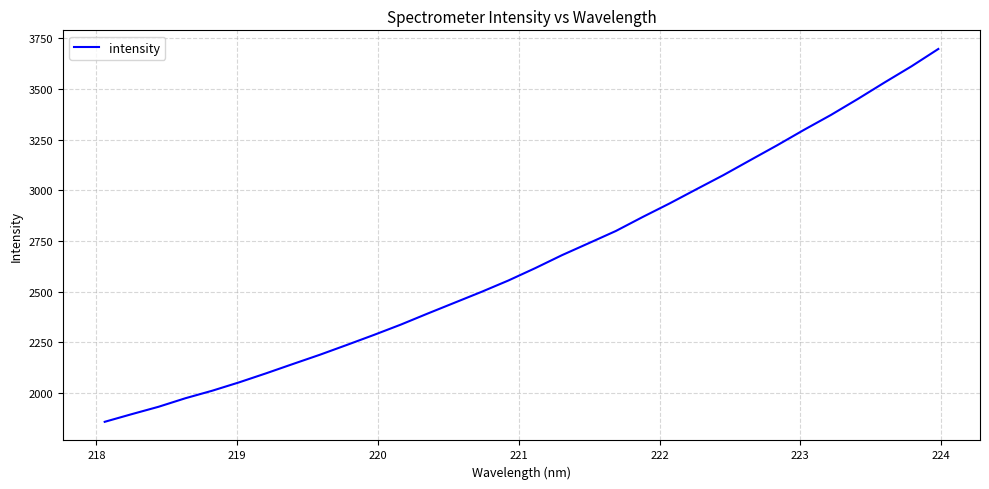

What is the smallest value displayed?

1856.3